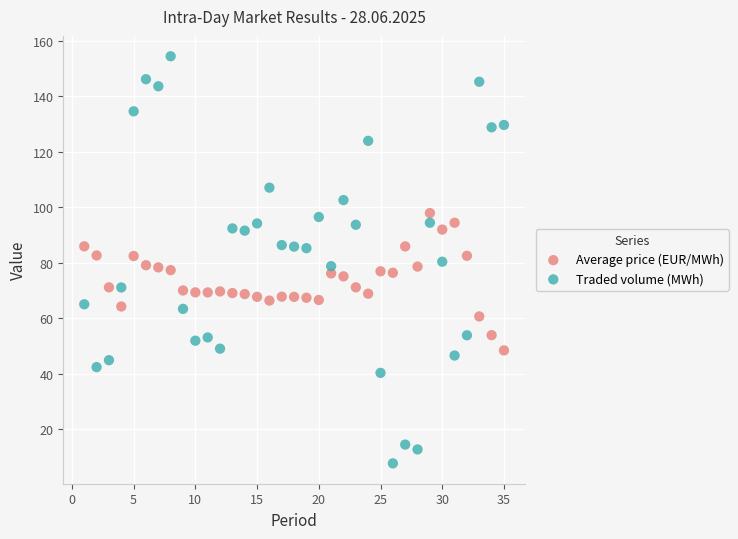

Which series has the largest Y range (max minus min)?

Traded volume (MWh)